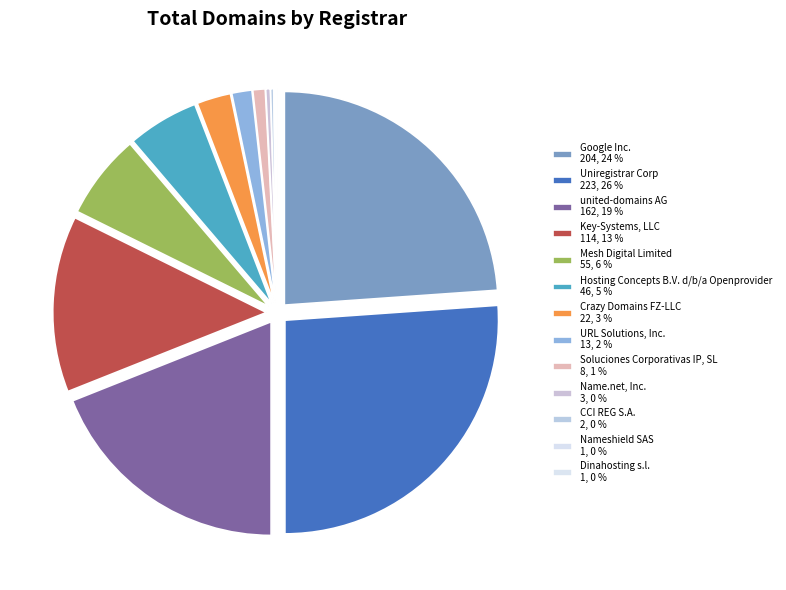

Does Key-Systems, LLC account for over 50% of the chart?

No